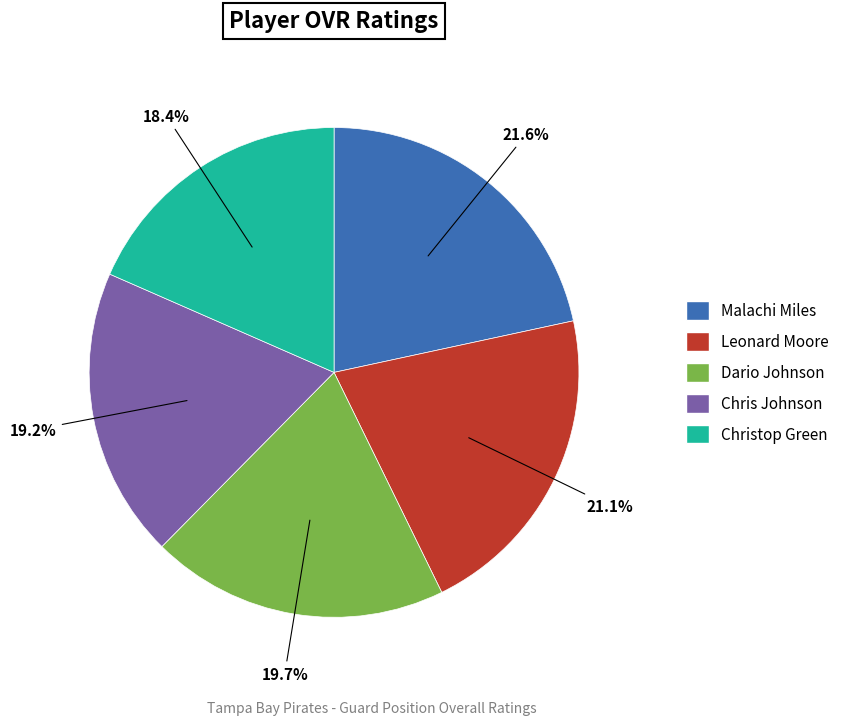

Does Dario Johnson represent more than half of the total?

No